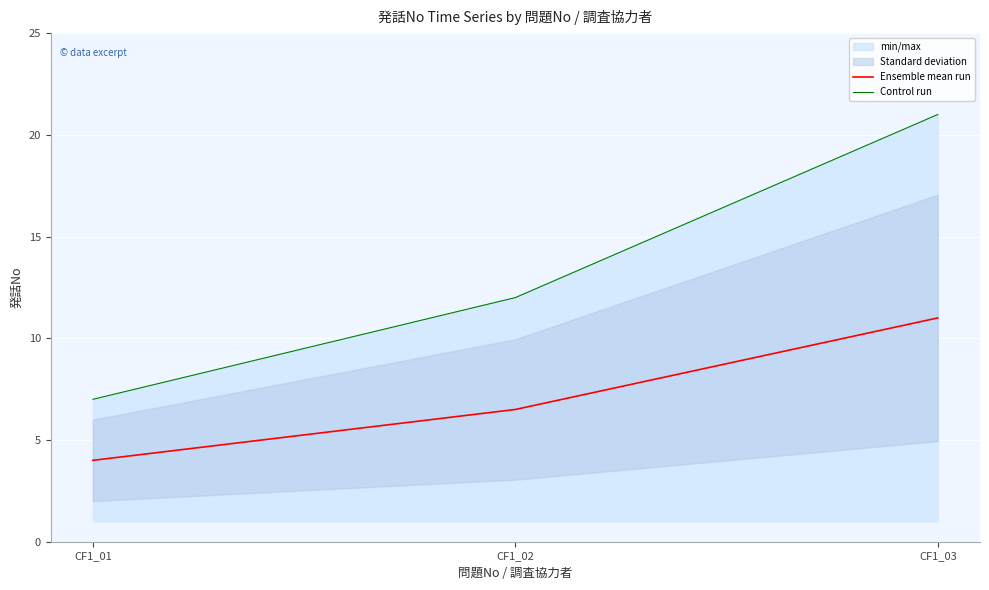

Between CF1_01 and CF1_02, which is larger?

CF1_02